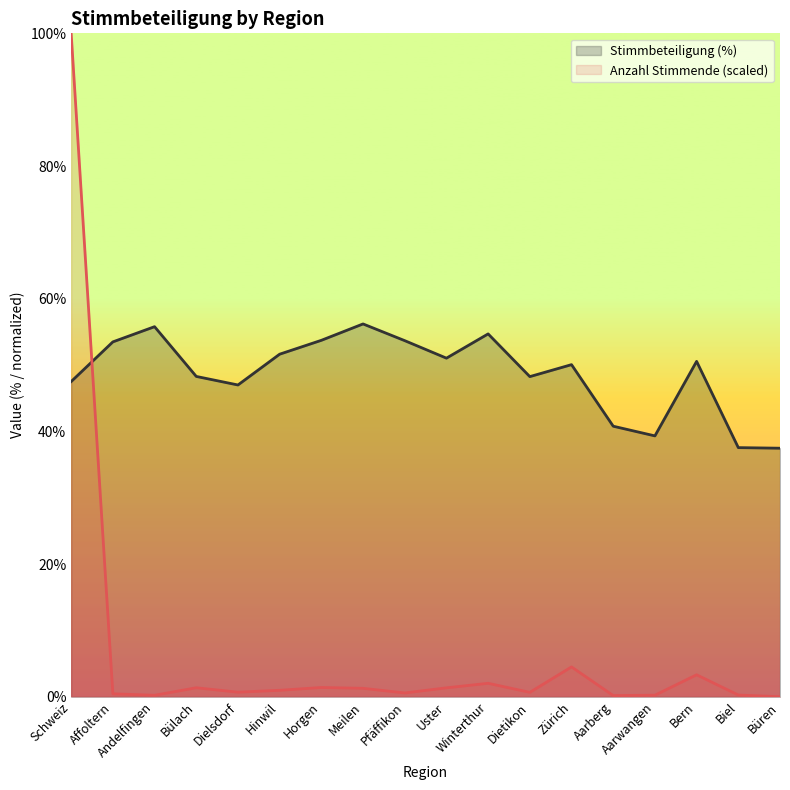

Between Bern and Büren, which is larger?

Bern